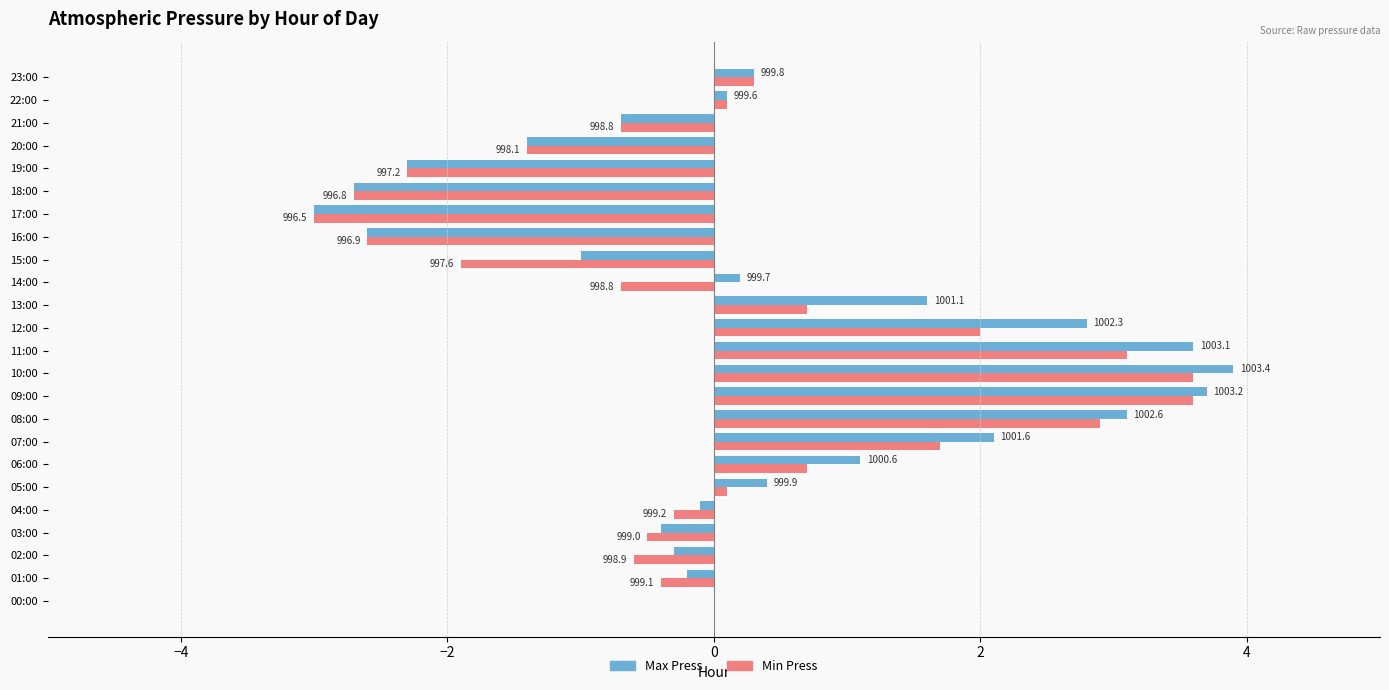

What are all the series names shown in the legend?

Max Press, Min Press